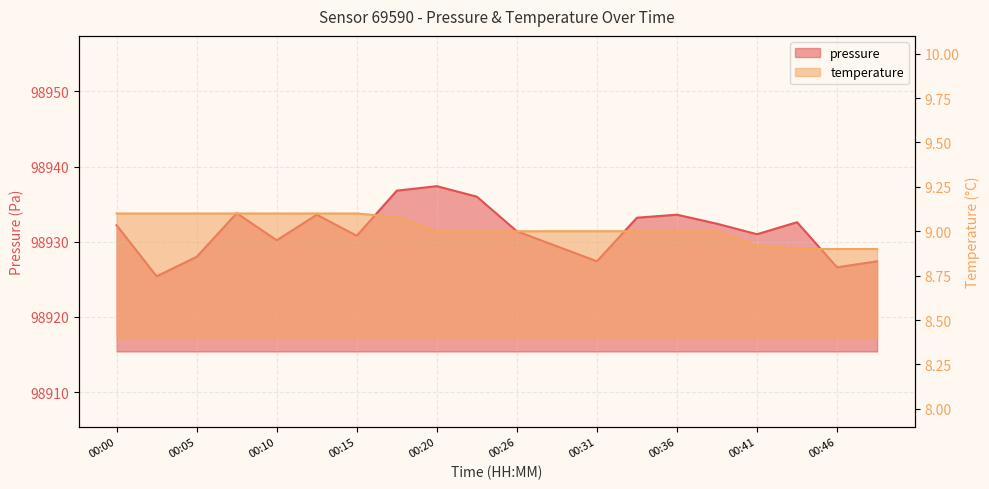

What is the difference between the maximum and minimum values in the pressure series?

12.0